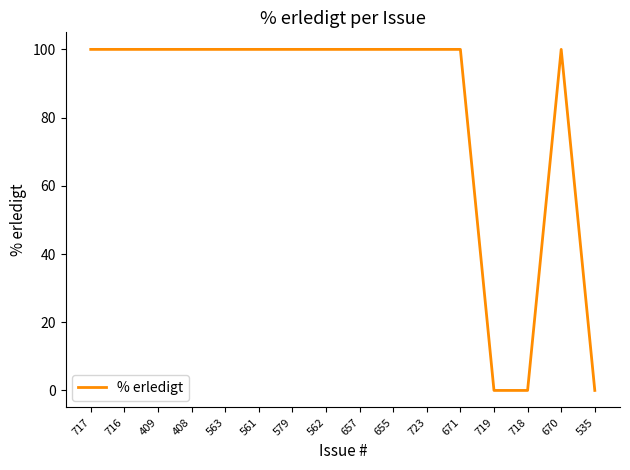

Reading left to right, list all the values displayed in this chart.

100	100	100	100	100	100	100	100	100	100	100	100	0	0	100	0